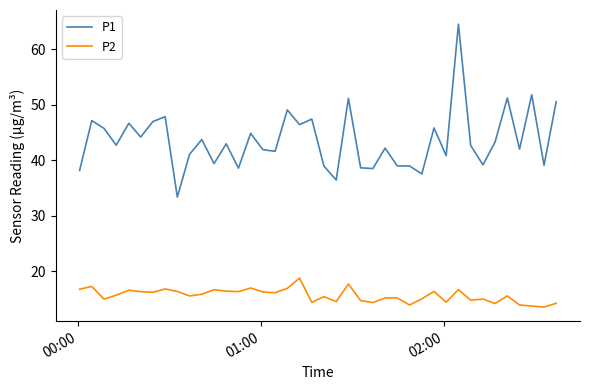

True or false: P2 has more than 0 interior local peaks.

True